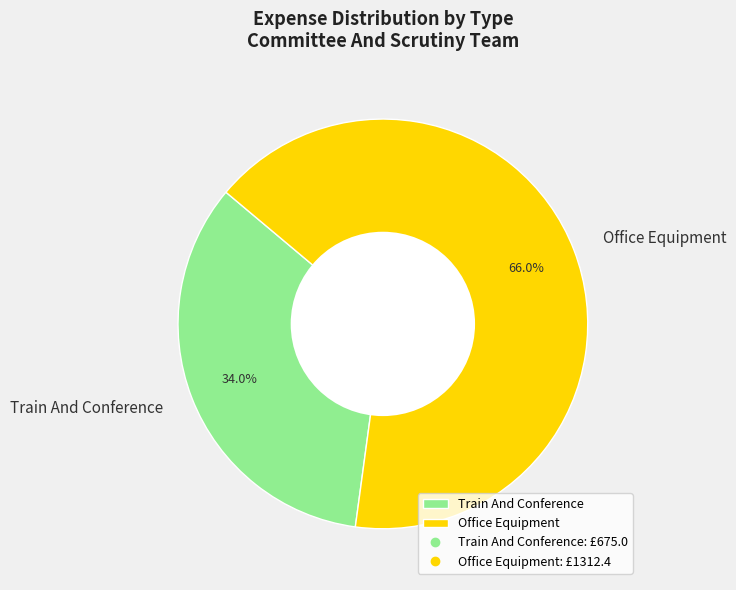

How many segments does this pie chart have?

2